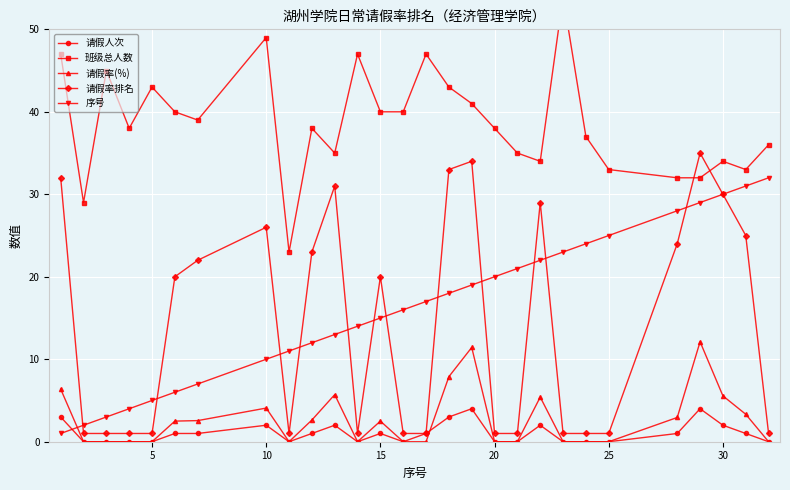

Count the number of data series in this chart.

5